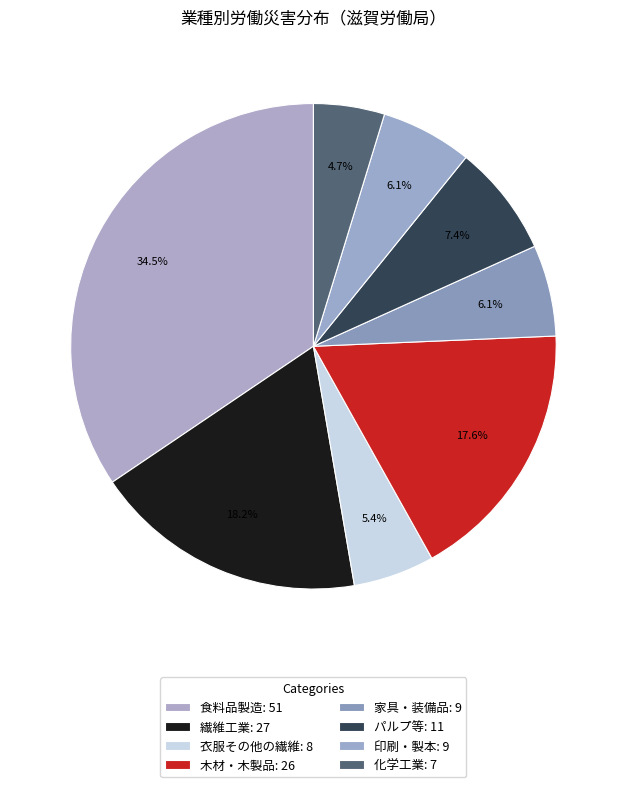

Is there a majority slice in this chart?

No